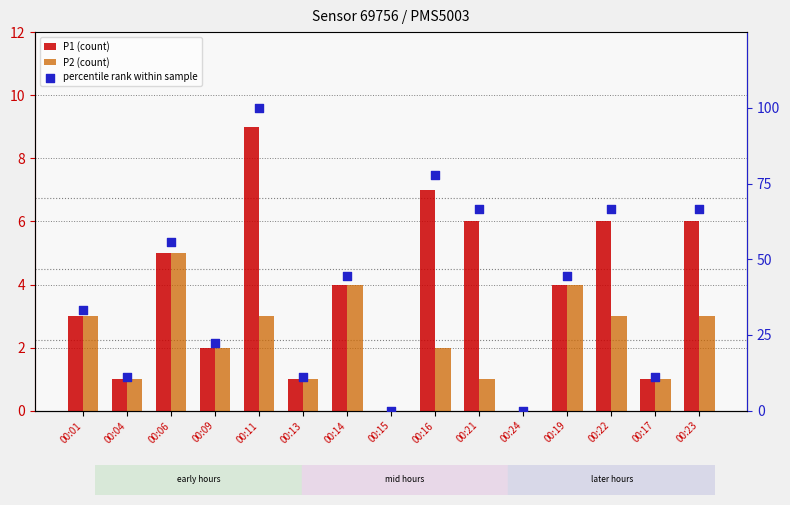

What is the total value across all series at 00:16?

86.8